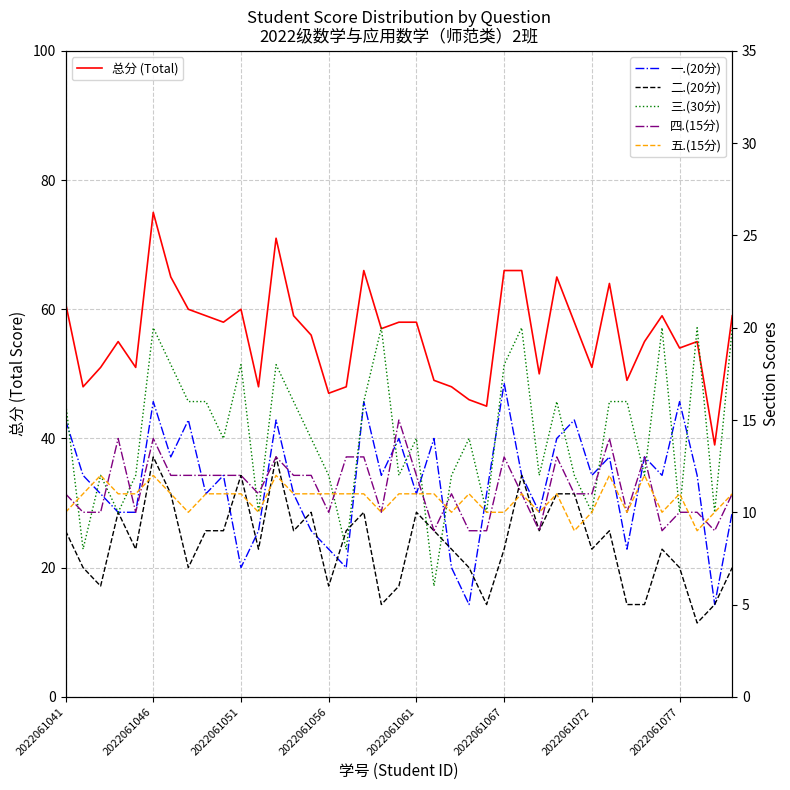

Between 26 and 2022061067, which is larger?

2022061067